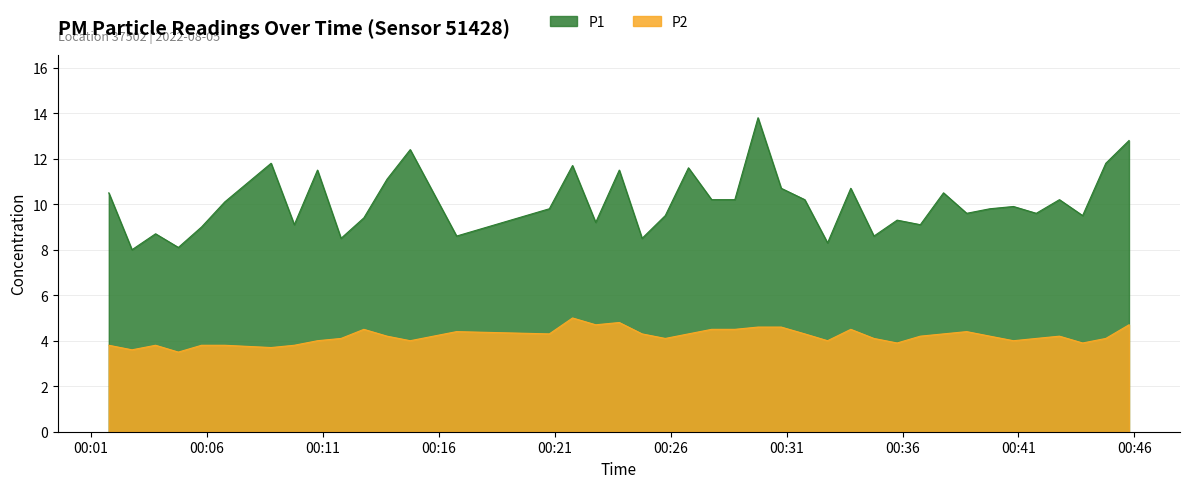

Rank the categories by P2 value from highest to lowest.

2022-08-05T00:21:46, 2022-08-05T00:23:47, 2022-08-05T00:22:46, 2022-08-05T00:45:46, 2022-08-05T00:29:46, 2022-08-05T00:30:46, 2022-08-05T00:12:46, 2022-08-05T00:27:46, 2022-08-05T00:28:46, 2022-08-05T00:33:46, 2022-08-05T00:16:46, 2022-08-05T00:38:46, 2022-08-05T00:20:46, 2022-08-05T00:24:46, 2022-08-05T00:26:46, 2022-08-05T00:31:47, 2022-08-05T00:37:46, 2022-08-05T00:13:46, 2022-08-05T00:36:46, 2022-08-05T00:39:46, 2022-08-05T00:42:46, 2022-08-05T00:11:47, 2022-08-05T00:25:46, 2022-08-05T00:34:46, 2022-08-05T00:41:46, 2022-08-05T00:44:46, 2022-08-05T00:10:46, 2022-08-05T00:14:46, 2022-08-05T00:32:46, 2022-08-05T00:40:47, 2022-08-05T00:35:46, 2022-08-05T00:43:46, 2022-08-05T00:01:46, 2022-08-05T00:03:47, 2022-08-05T00:05:46, 2022-08-05T00:06:46, 2022-08-05T00:09:46, 2022-08-05T00:08:46, 2022-08-05T00:02:46, 2022-08-05T00:04:46